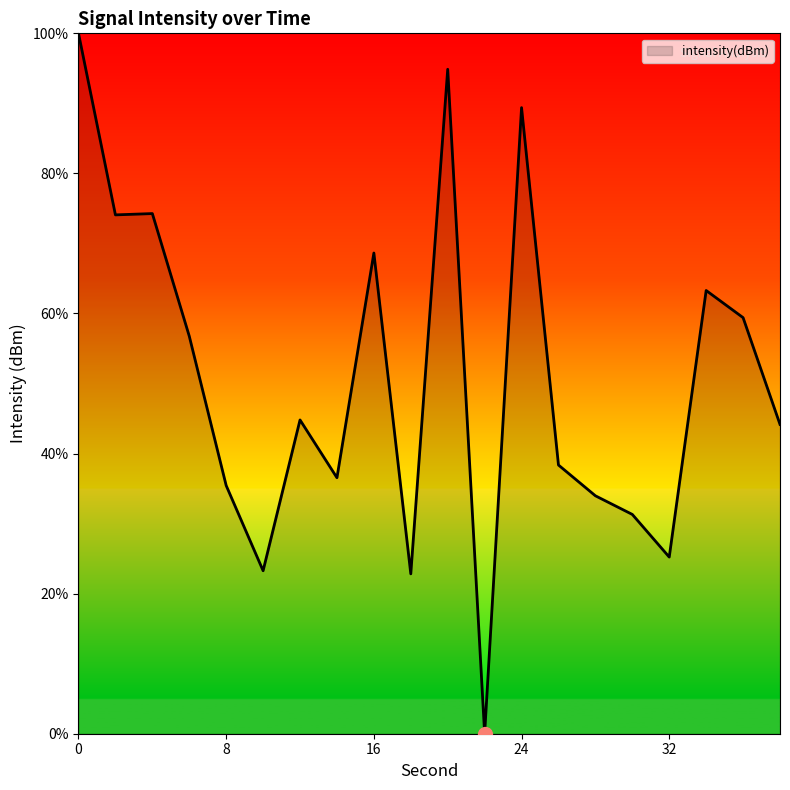

What is the difference between the maximum and minimum values?

100.0